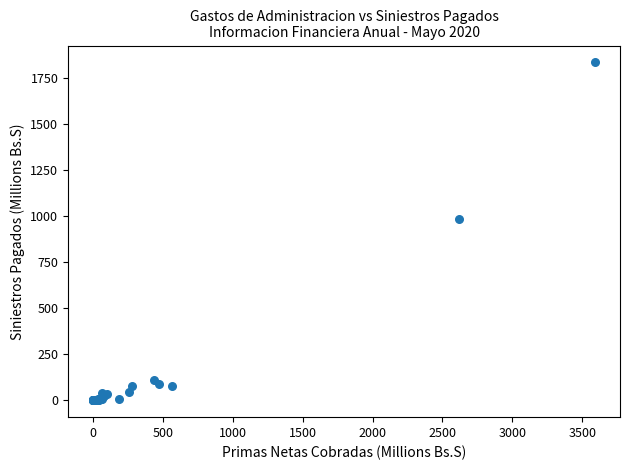

What Y value in the scatter plot is closest to 917?

987.1